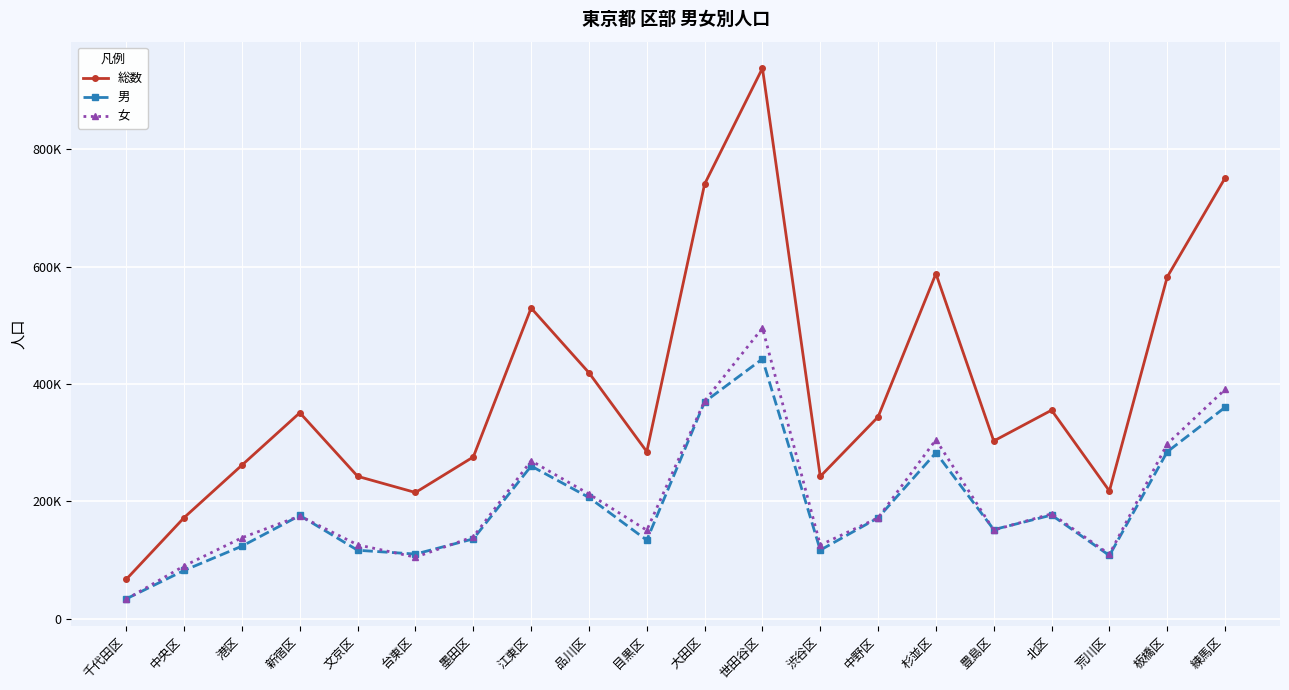

Reading right to left, what are all the values shown in this chart?

総数: 751169	582528	217776	355458	302972	588102	344050	242538	938288	740823	284788	419261	529520	275754	215180	242726	351079	261876	172461	67348
男: 360303	284579	107843	176661	151969	282979	172043	116971	442781	369605	133930	206703	260263	136110	110252	116730	175988	123784	82351	33992
女: 390866	297949	109933	178797	151003	305123	172007	125567	495507	371218	150858	212558	269257	139644	104928	125996	175091	138092	90110	33356